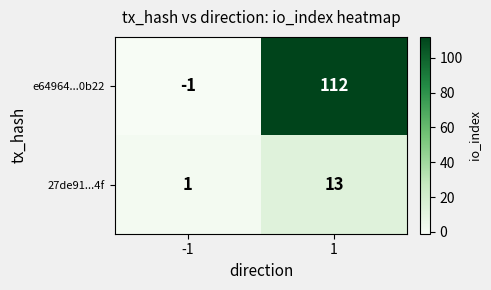

Is it true that e64964...0b22 equals -1 at -1?

True